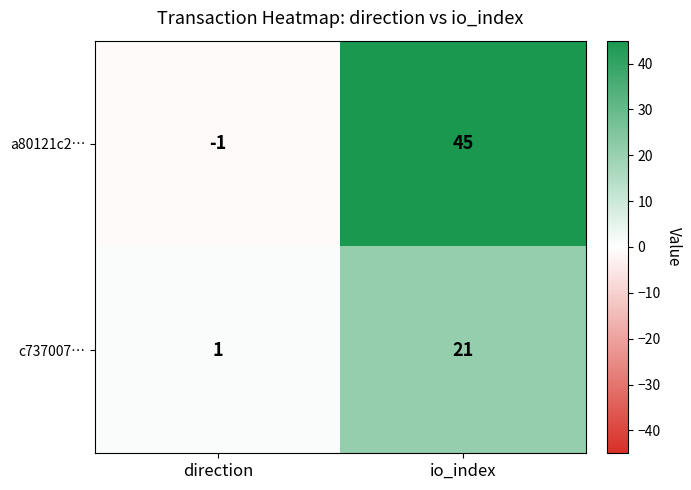

Which series has the widest spread of values?

a80121c2…